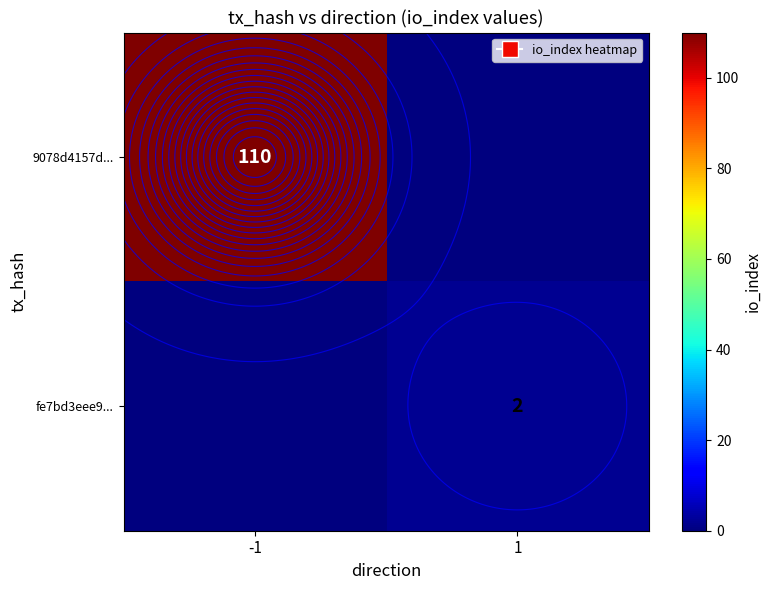

Which label corresponds to the largest value in the chart?

-1